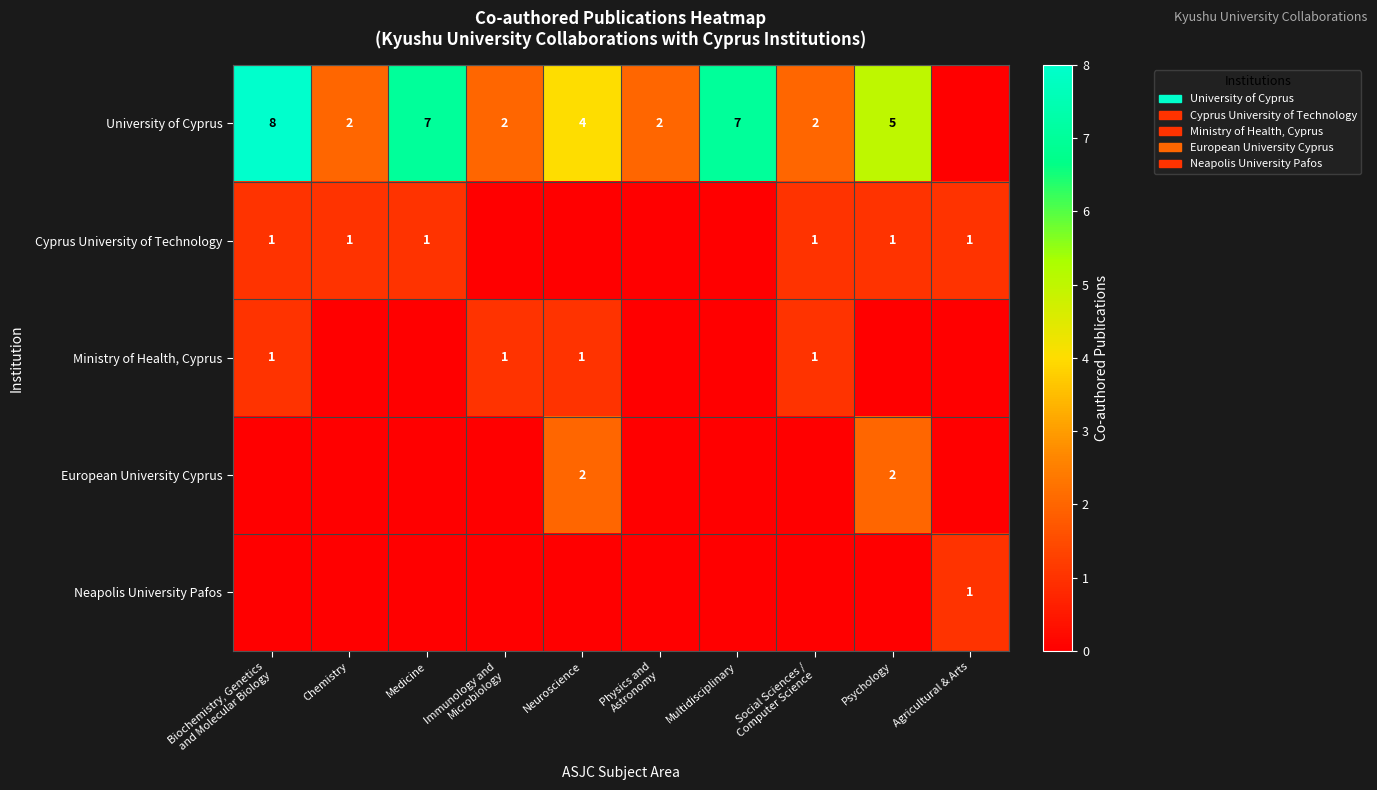

Between Chemistry and Physics and
Astronomy, which is larger?

Chemistry